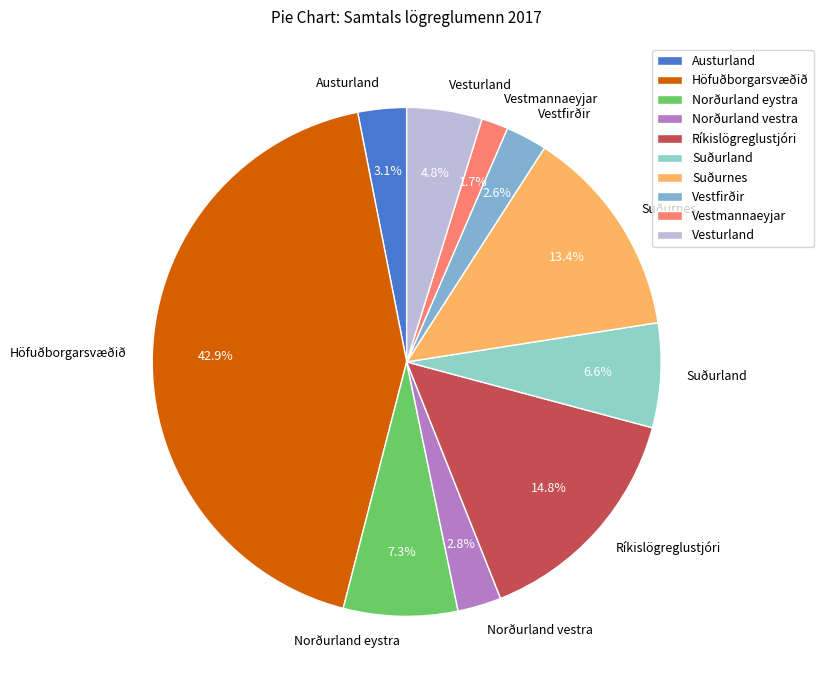

True or false: Suðurland accounts for 21% of the total.

False